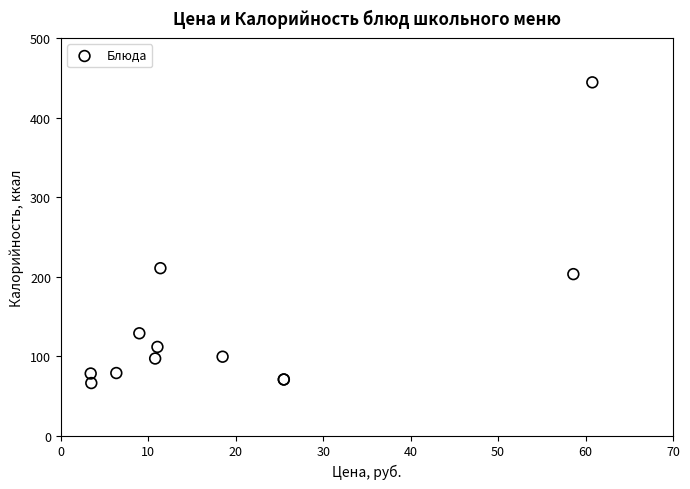

What Y value in the scatter plot is closest to 255?

210.5